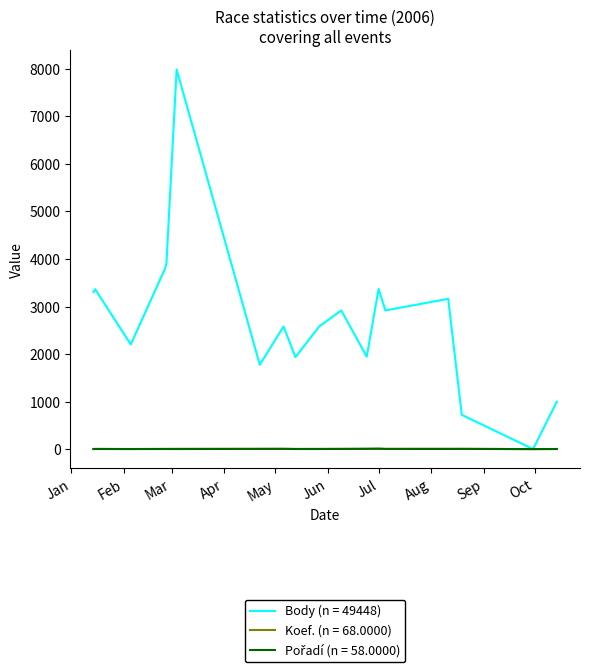

Which series has the widest spread of values?

Body (n = 49448)